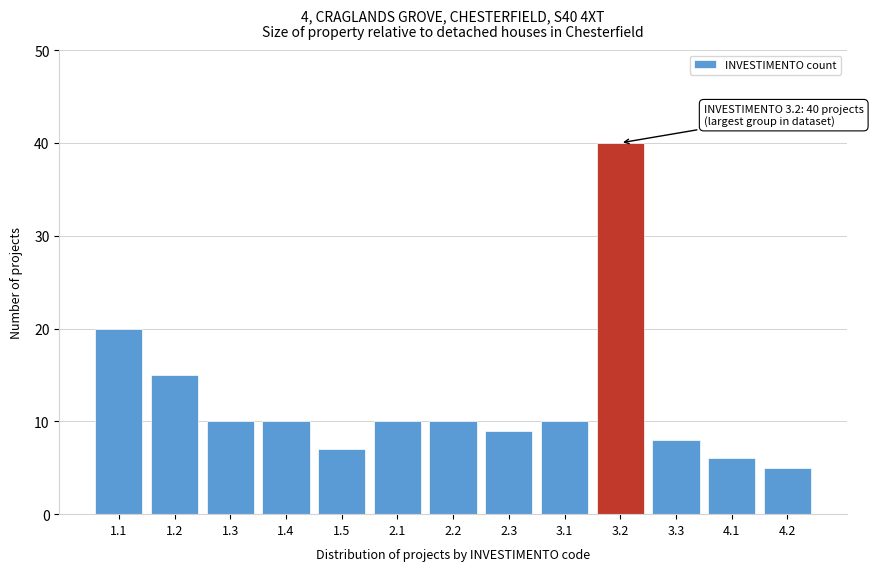

Reading left to right, what are all the values shown in this chart?

20	15	10	10	7	10	10	9	10	40	8	6	5